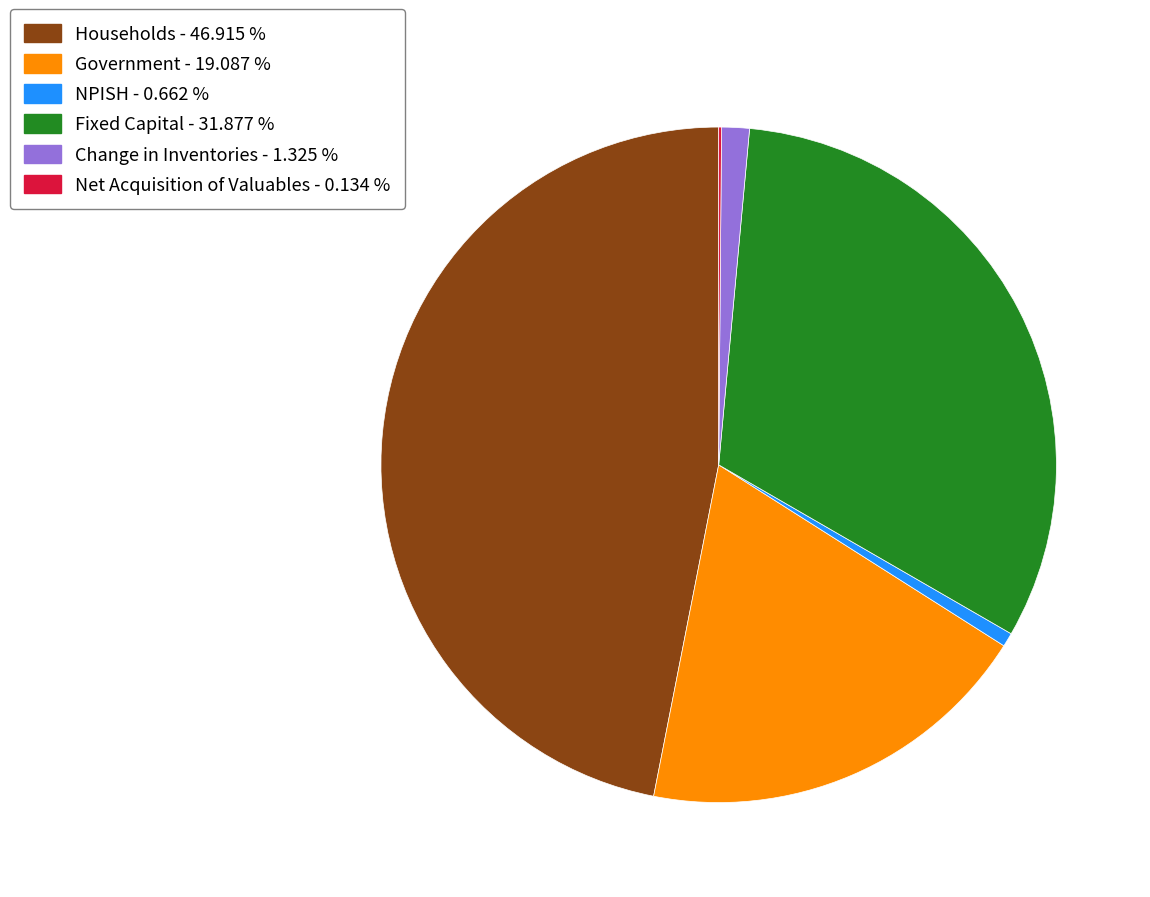

Is the sum of Government and Change in Inventories greater than half?

No